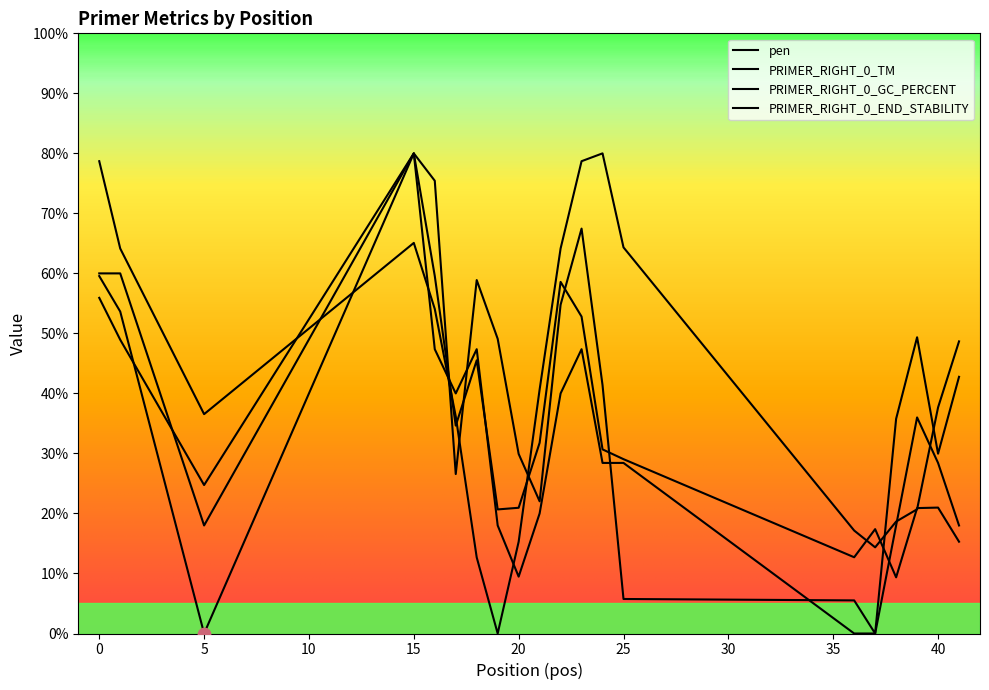

What is the total value across all series at 19?

87.8